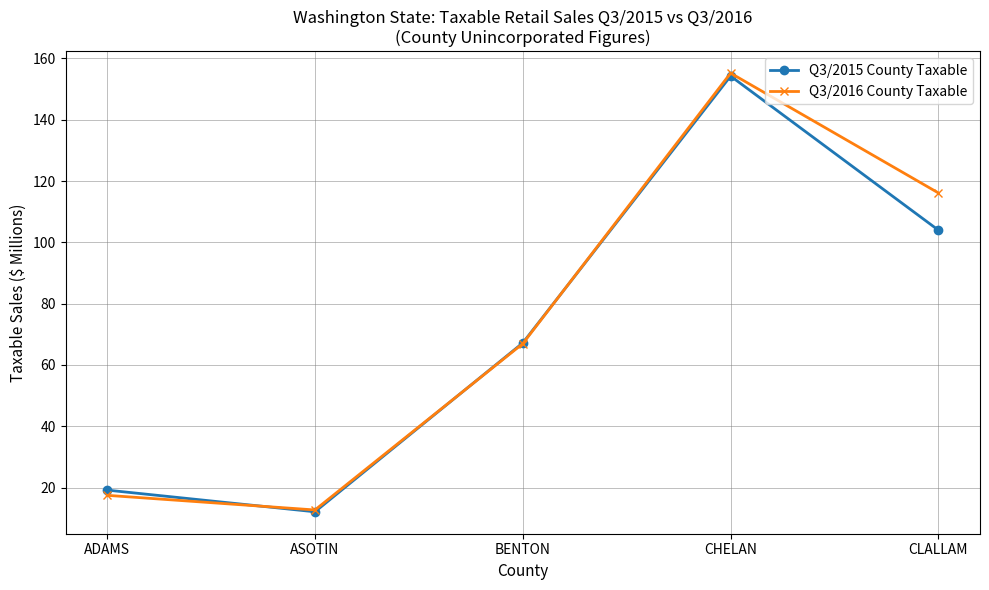

Which series has the widest spread of values?

Q3/2016 County Taxable